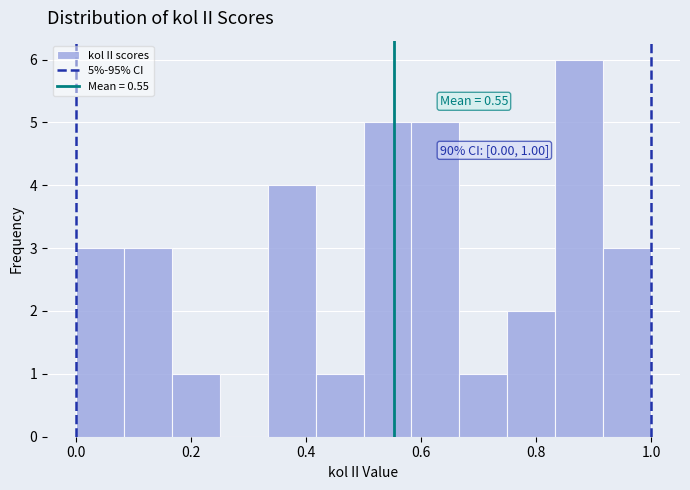

Over which range of the x-axis is the bar tallest?

0.84 to 0.92